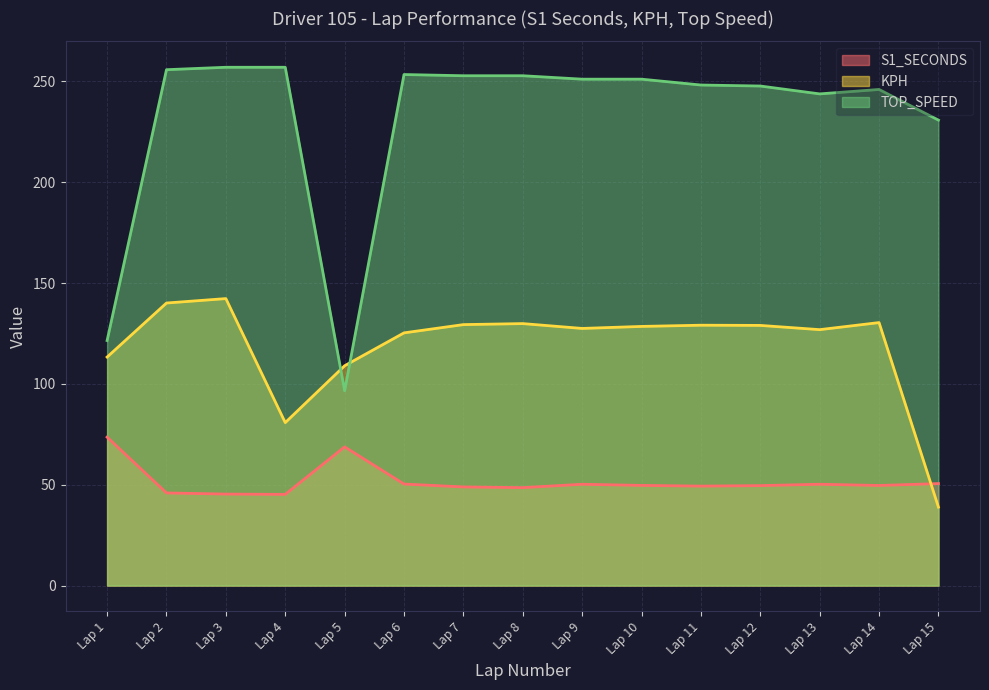

What is the difference between the highest and lowest values at Lap 2?

209.9